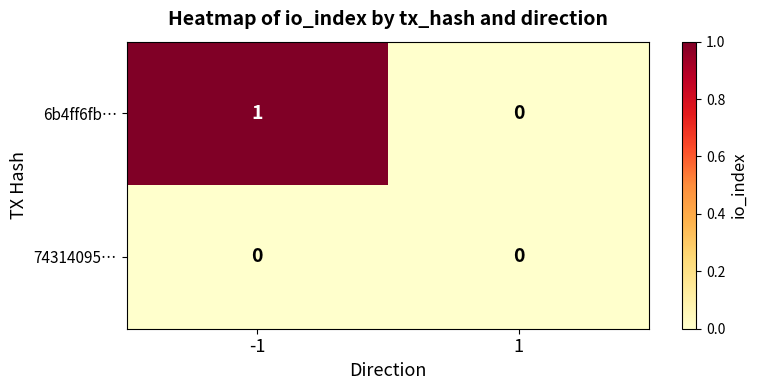

Rank the series at -1 from lowest to highest value.

74314095…, 6b4ff6fb…